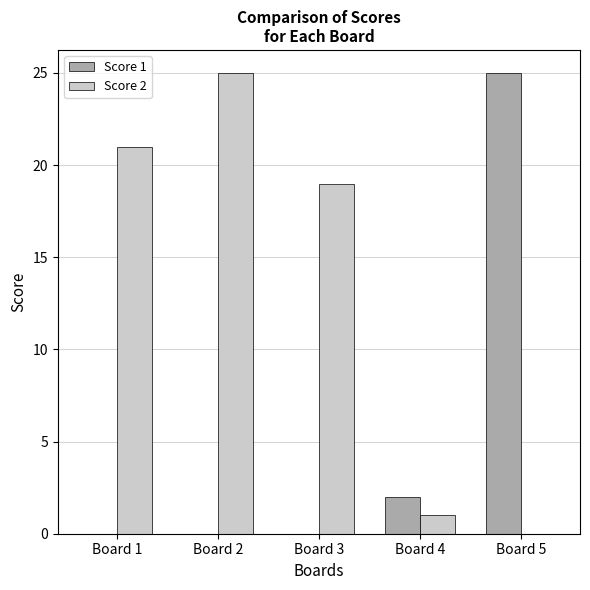

What is the total value across all series at Board 3?

19